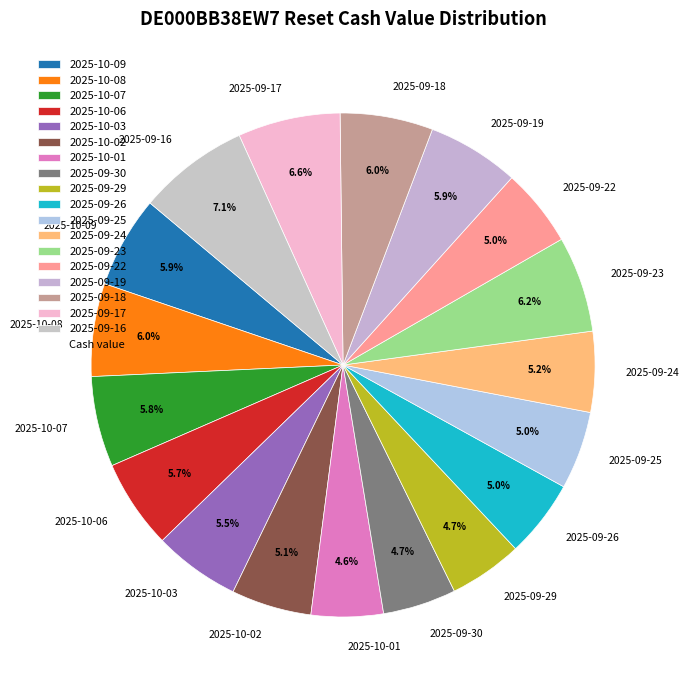

How many slices are in this pie chart?

18